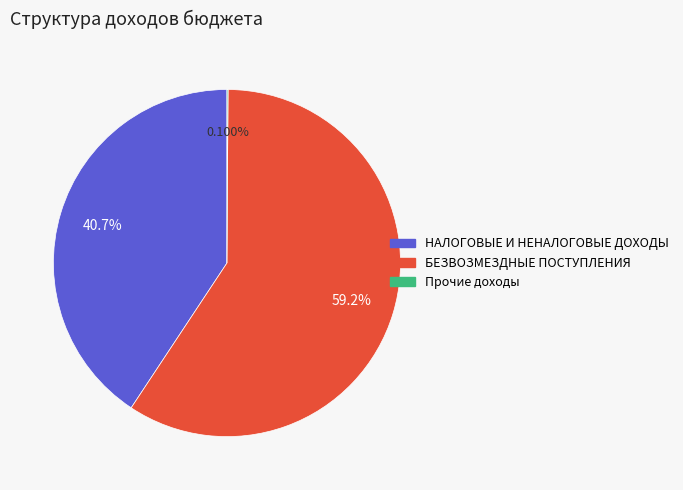

Does any single category account for the majority?

Yes